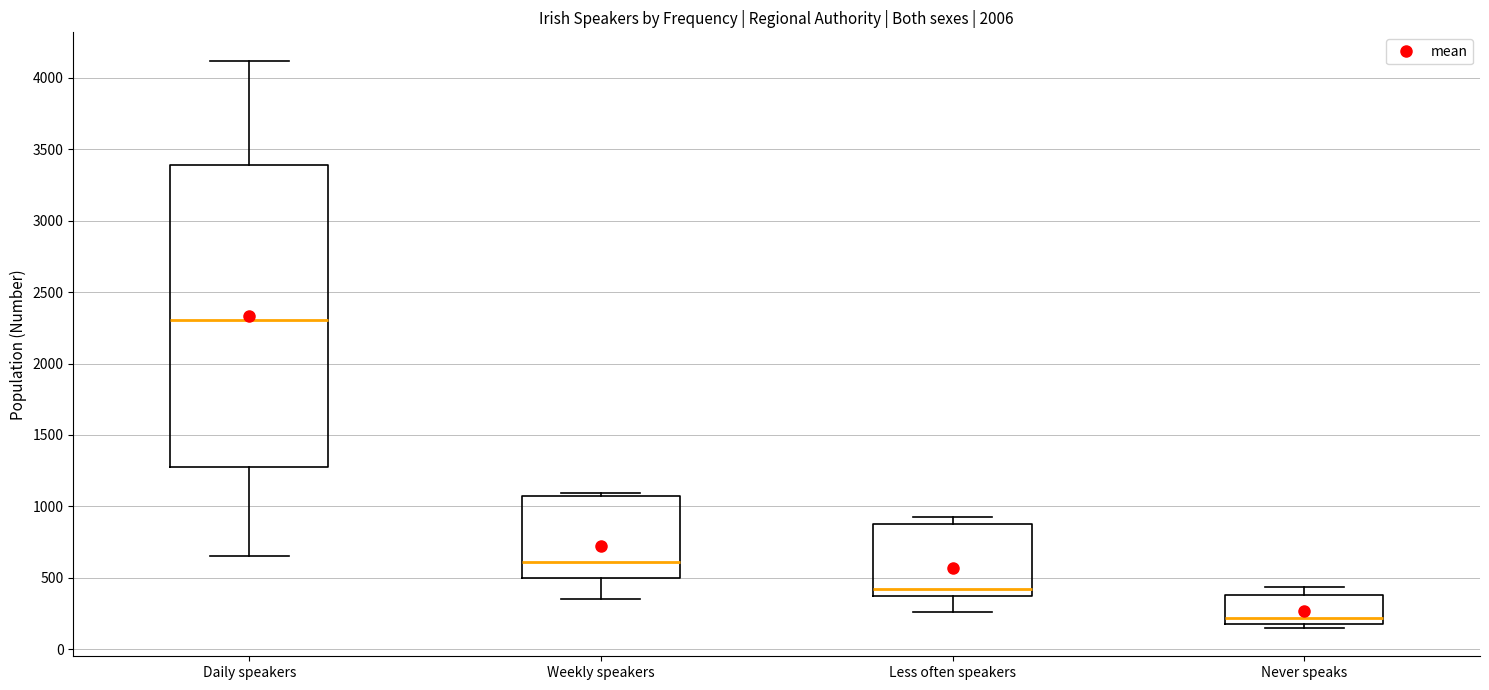

Where is the upper edge of the box for Never speaks on the y-axis? The values are not printed on the chart, so give them approximately, as read against the axis.

400